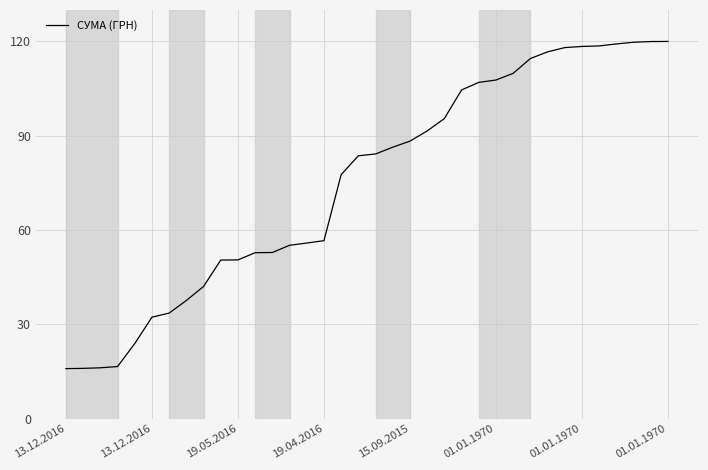

What is the difference between the maximum and minimum values?

104.1